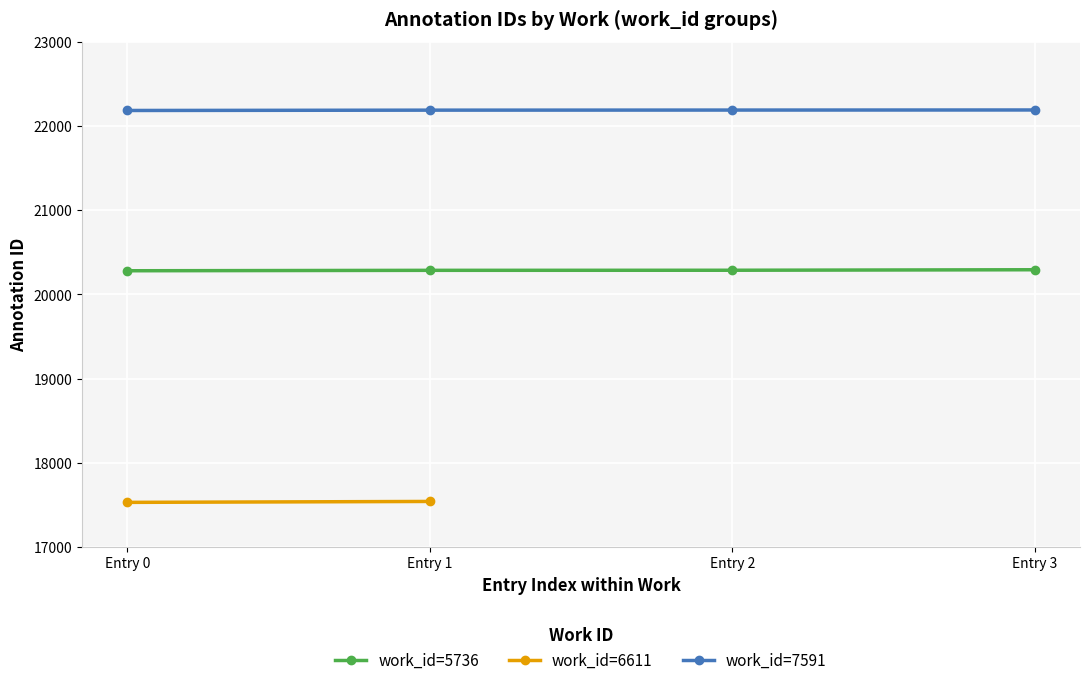

What is the lowest value of the work_id=5736 series?

20282